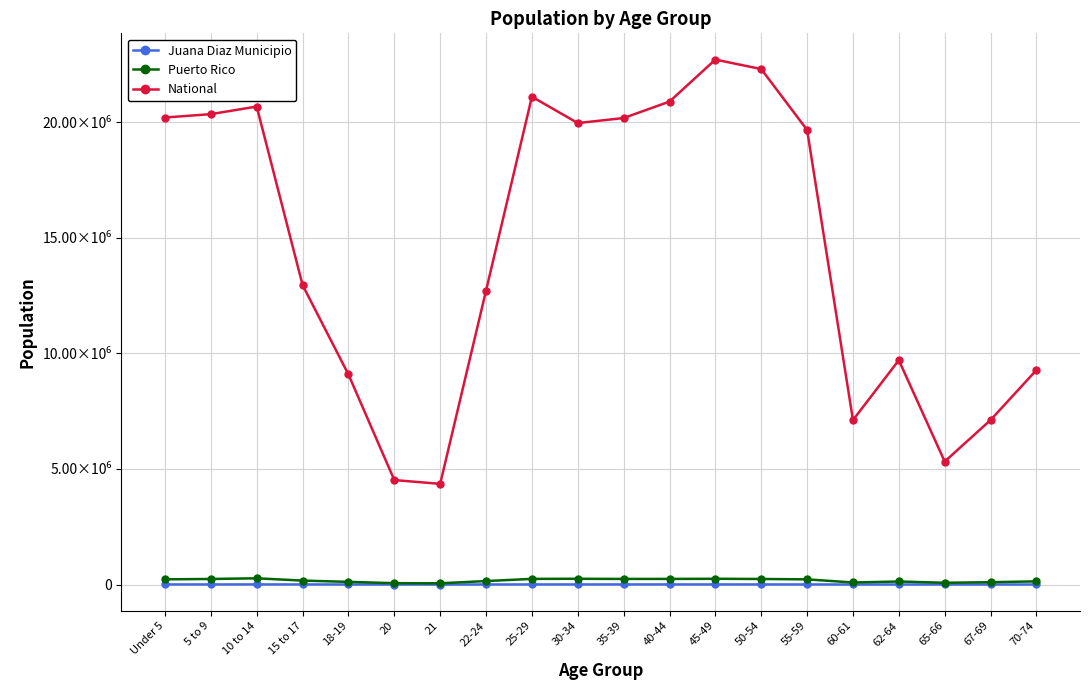

What is the sum of the National values at 60-61 and 30-34?

27075826